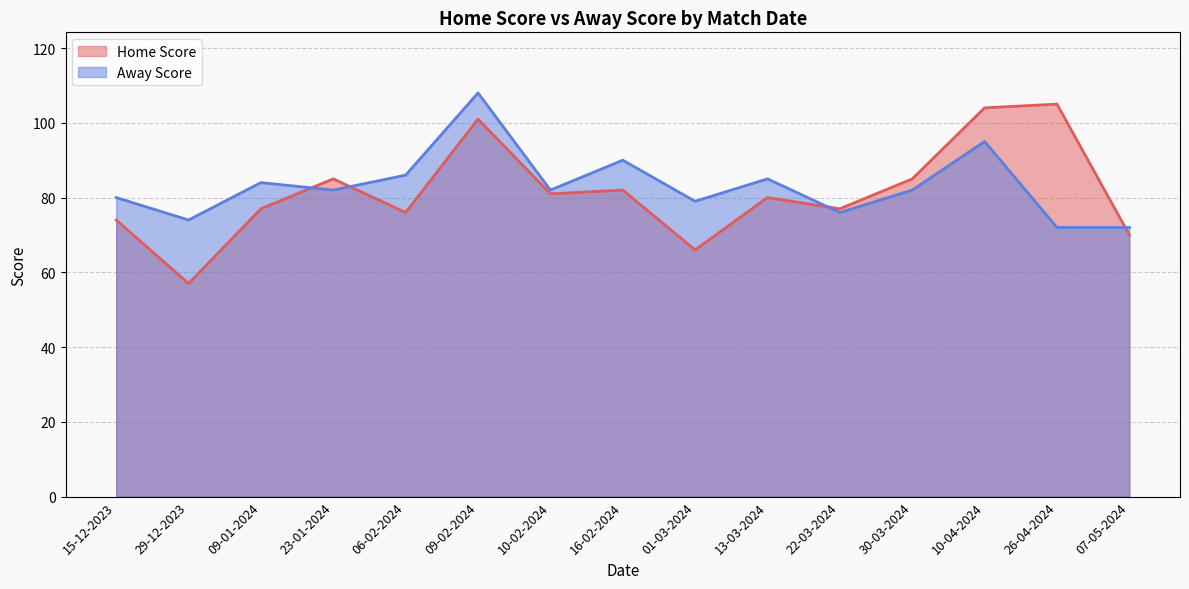

Rank the series by their average value, from lowest to highest.

Home Score, Away Score